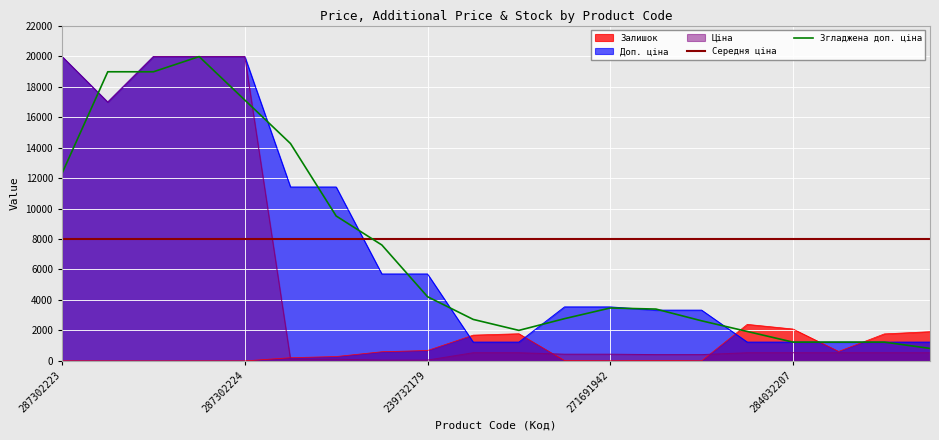

What is the label of the 19th point from the right?

287292222